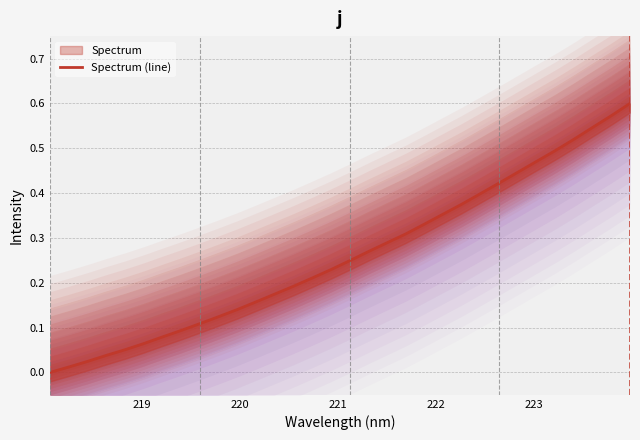

How many positive values are there?

31